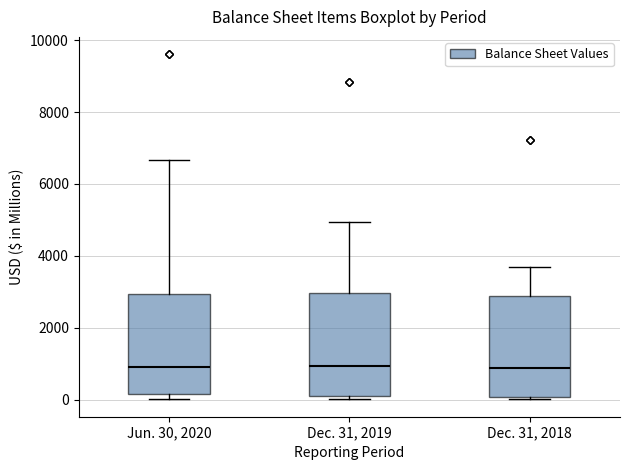

Reading left to right, read every box against the y-axis: the position of its median line, the range the box covers, and the ends of its whiskers. The values are not printed on the chart, so give them approximately, as read against the axis.

Jun. 30, 2020: median 800, box 200 to 3000, whiskers 0 to 6600
Dec. 31, 2019: median 1000, box 0 to 3000, whiskers 0 (just below the box's lower edge) to 5000
Dec. 31, 2018: median 800, box 0 to 2800, whiskers 0 (just below the box's lower edge) to 3600